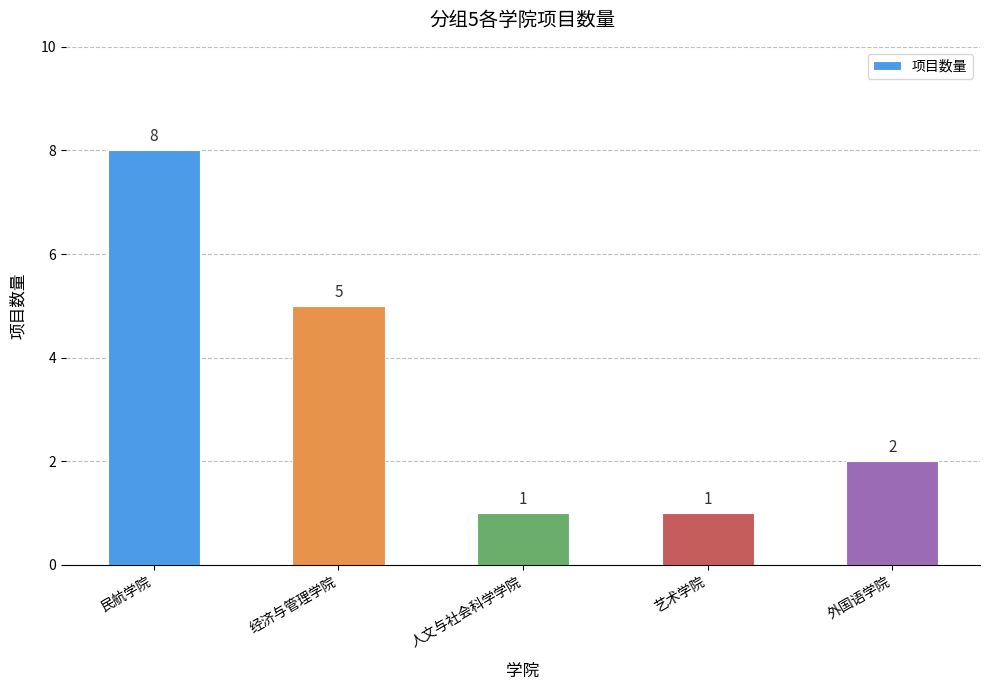

True or false: the data shows 1 at 人文与社会科学学院.

True